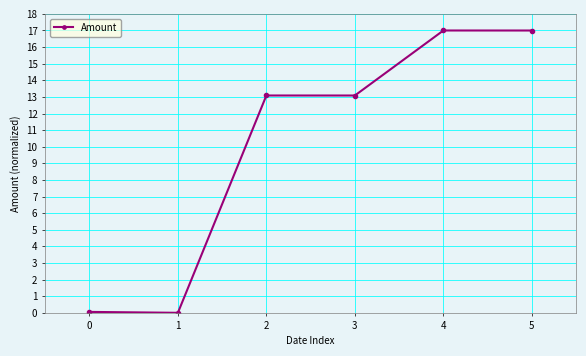

What is the maximum value shown in the chart?

17.0